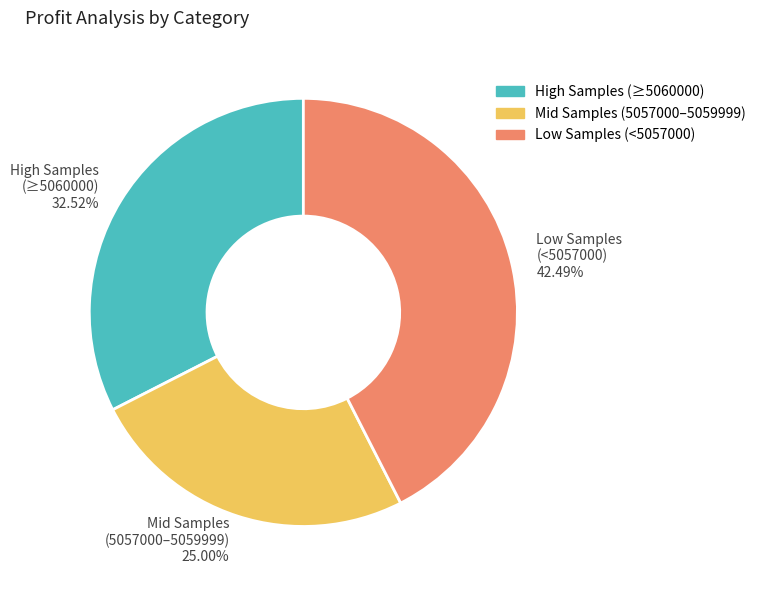

What is the ratio of the value at High Samples (≥5060000) to the value at Mid Samples (5057000–5059999)?

1.3